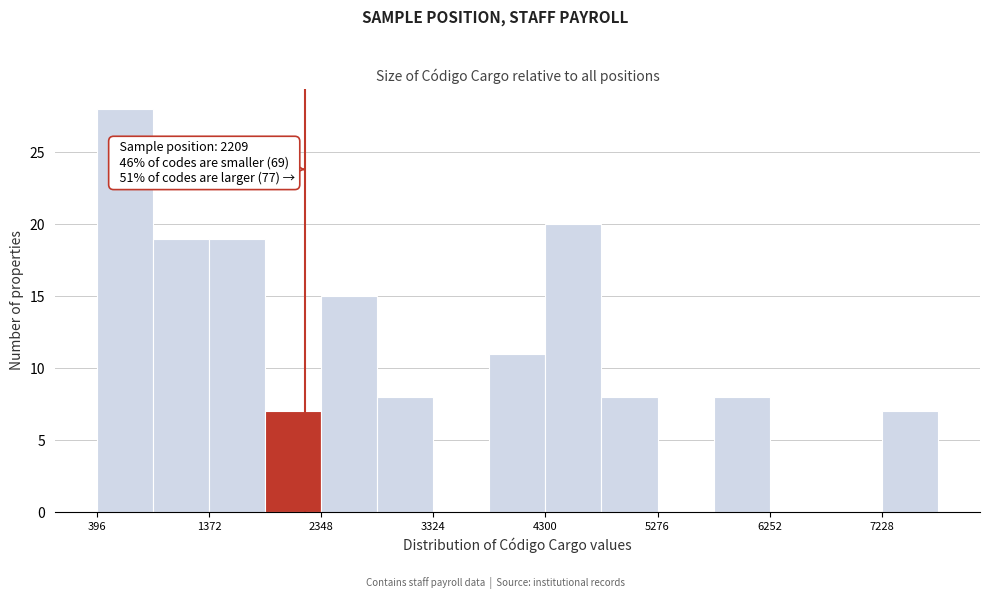

Over which range of the x-axis is the bar tallest?

400 to 900